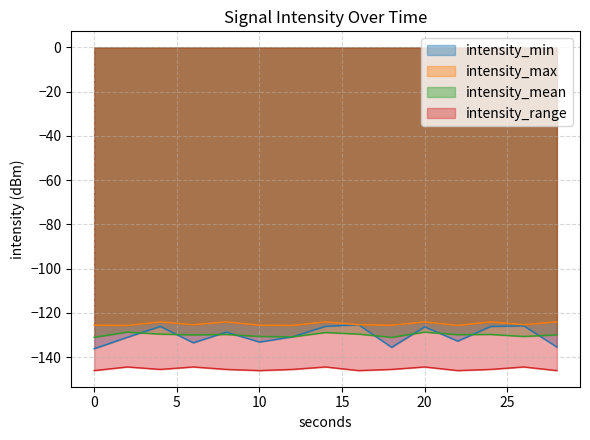

Reading left to right, what are all the values shown in this chart?

intensity_min: -136.2	-131.0	-126.1	-133.5	-128.6	-133.1	-130.8	-126.0	-125.3	-135.5	-126.3	-132.7	-126.1	-125.8	-135.4
intensity_max: -125.5	-125.6	-124.0	-125.3	-124.0	-125.5	-125.6	-124.0	-125.3	-125.5	-124.0	-125.6	-124.0	-125.3	-124.0
intensity_mean: -131.0	-128.6	-129.5	-129.9	-129.7	-130.6	-130.8	-128.8	-129.5	-131.0	-128.6	-129.8	-129.7	-130.6	-129.9
intensity_range: -146.0	-144.4	-145.5	-144.4	-145.5	-146.0	-145.5	-144.4	-146.0	-145.5	-144.4	-146.0	-145.5	-144.4	-146.0